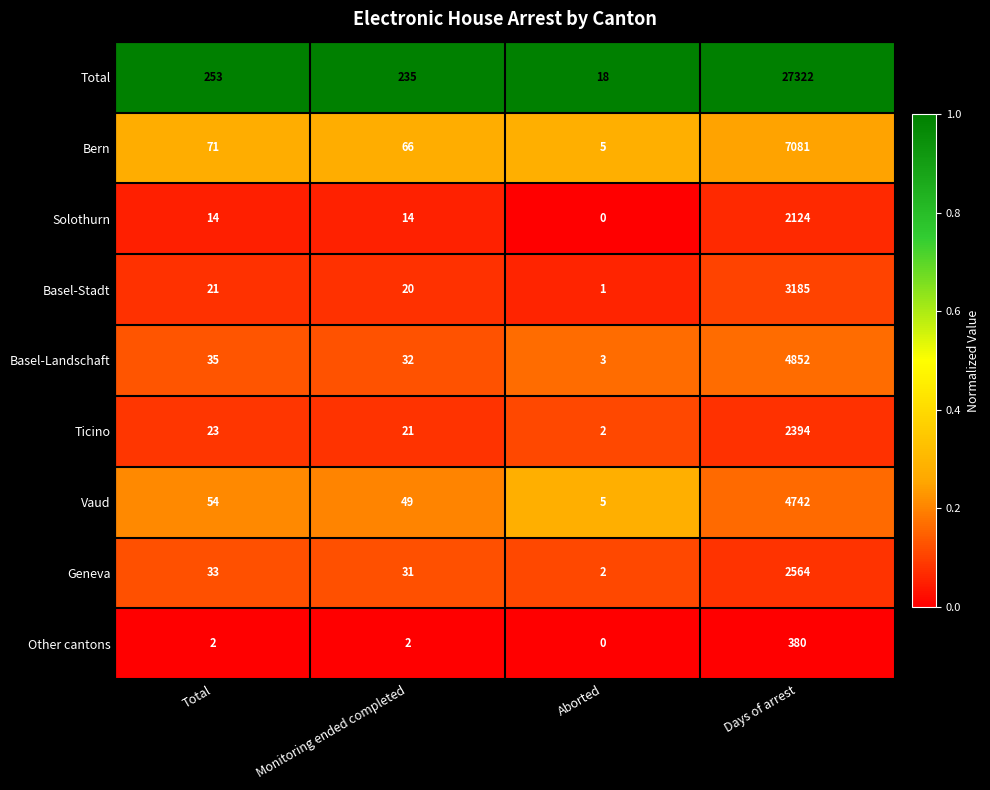

What is the approximate value of Solothurn at Total, to the nearest 10?

10